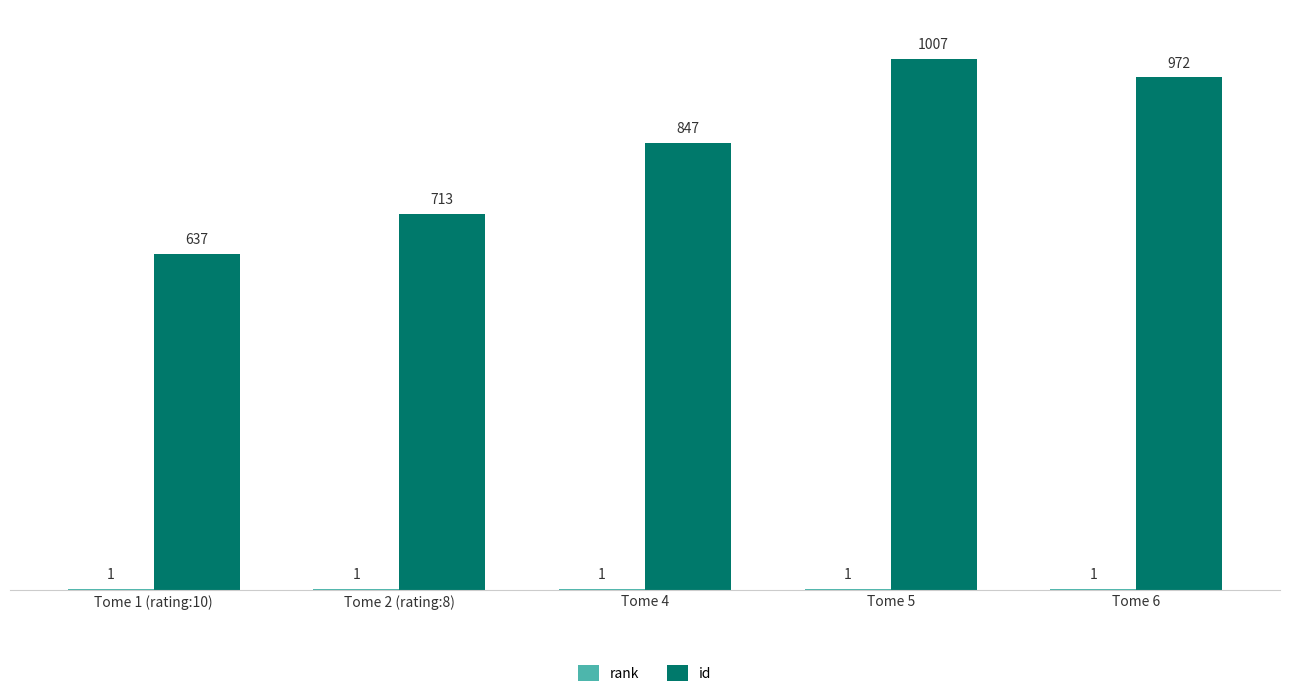

Where is id nearest to the value 822?

Tome 4